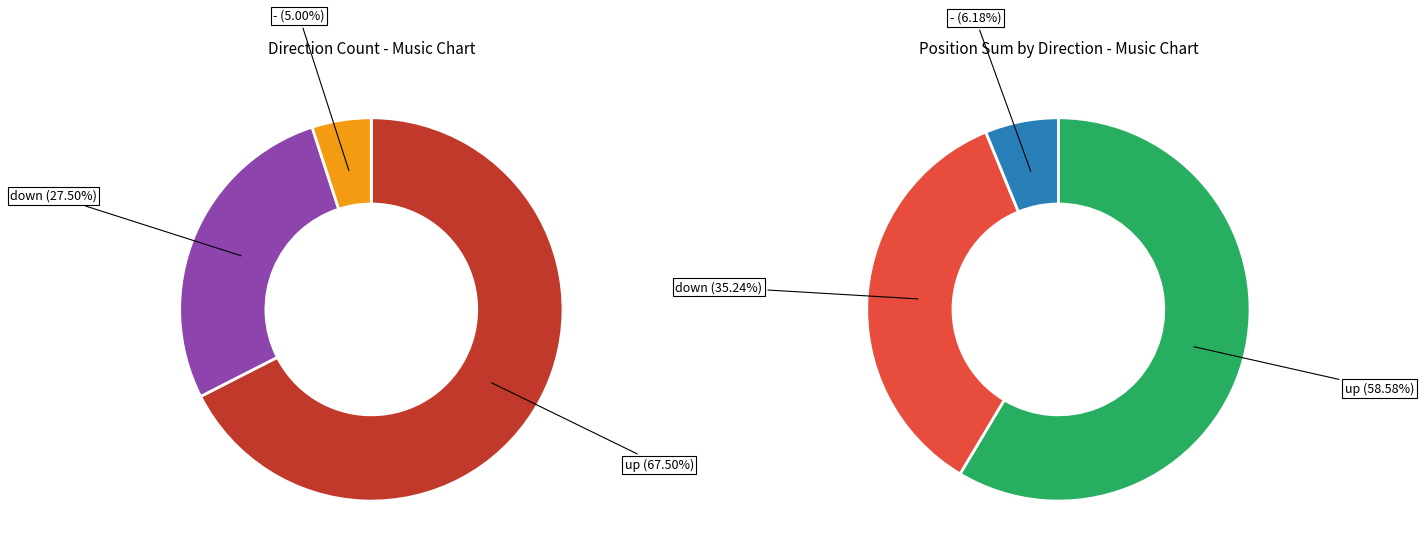

Which slice is the largest?

up